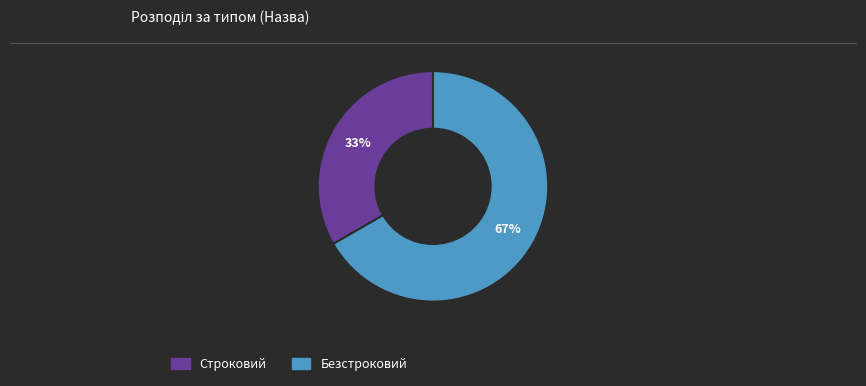

True or false: Безстроковий accounts for 67% of the total.

True